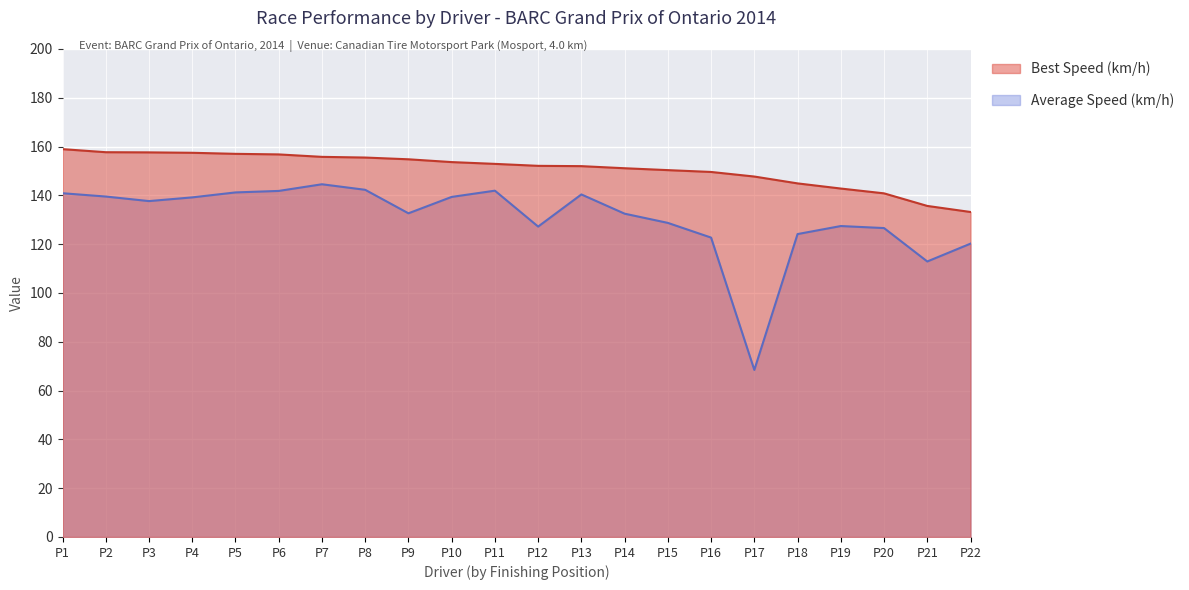

Reading right to left, what are all the values shown in this chart?

Best Lap time: 133.2	135.7	140.8	142.8	144.9	147.7	149.6	150.4	151.1	152.0	152.1	152.9	153.7	154.8	155.5	155.8	156.8	157.0	157.5	157.6	157.7	159.0
Average Speed: 120.2	112.9	126.6	127.4	124.1	68.5	122.7	128.7	132.5	140.4	127.2	141.9	139.4	132.7	142.3	144.6	141.8	141.2	139.2	137.7	139.5	140.9